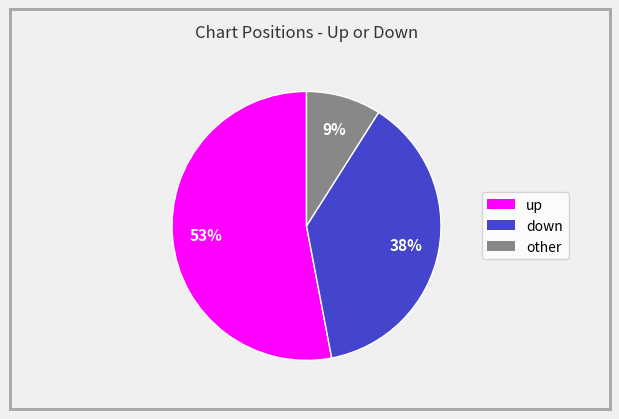

To the nearest percent, what is the difference between the largest and smallest slice percentages?

44%